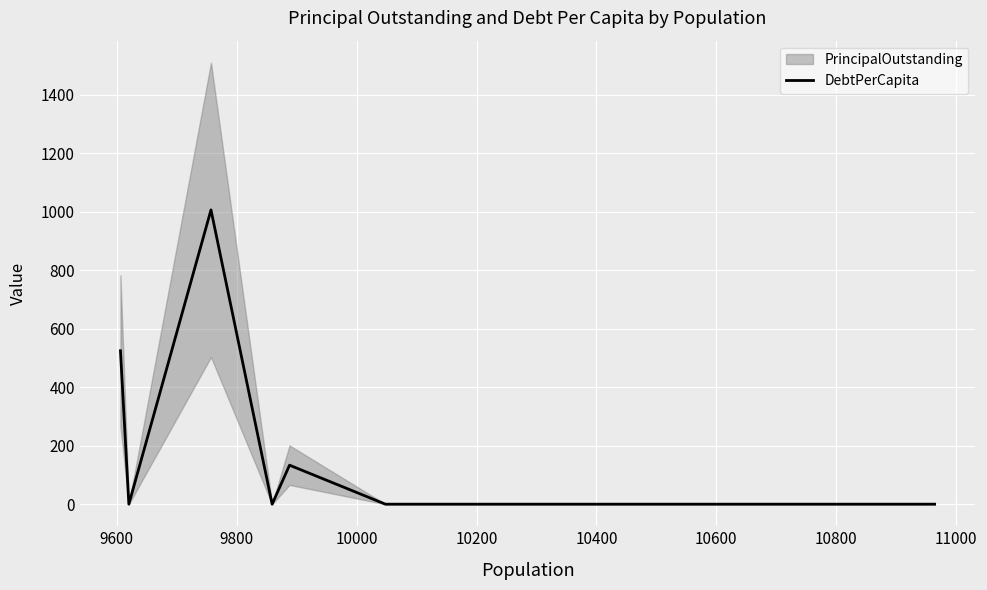

What is the maximum value for DebtPerCapita?

1006.5